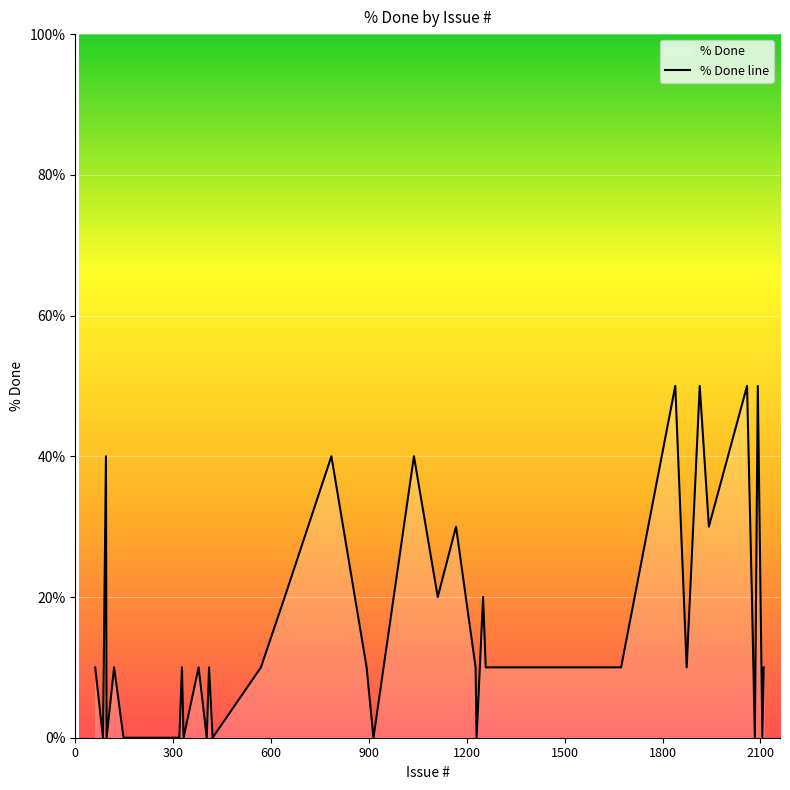

Reading right to left, what are all the values shown in this chart?

10	0	50	0	20	50	30	50	10	50	10	10	10	20	0	10	30	20	40	0	10	40	20	10	0	10	0	10	0	10	0	0	0	0	0	10	0	40	0	10